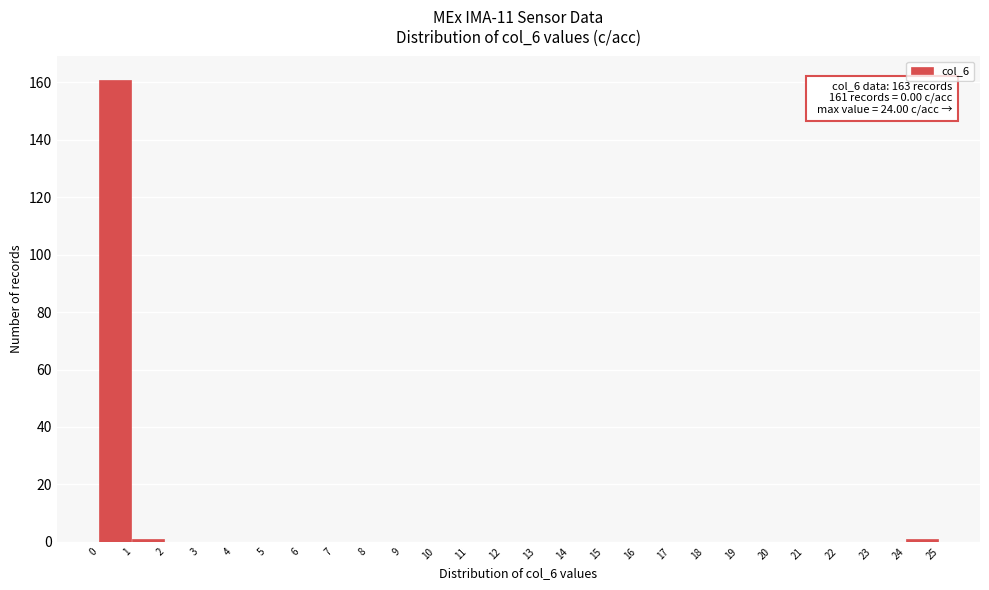

Which range on the x-axis has the tallest bar?

0 to 1